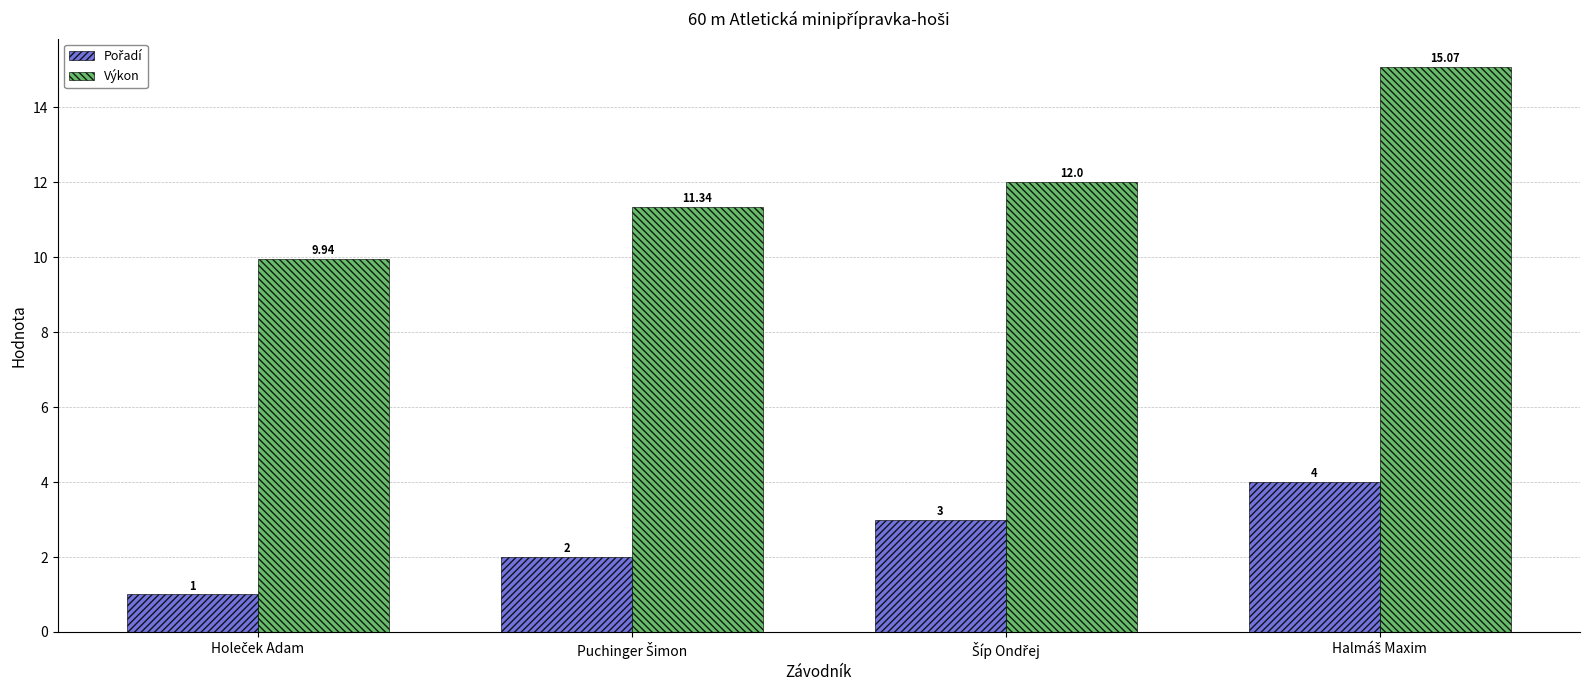

Which series has the largest total across all categories?

Výkon